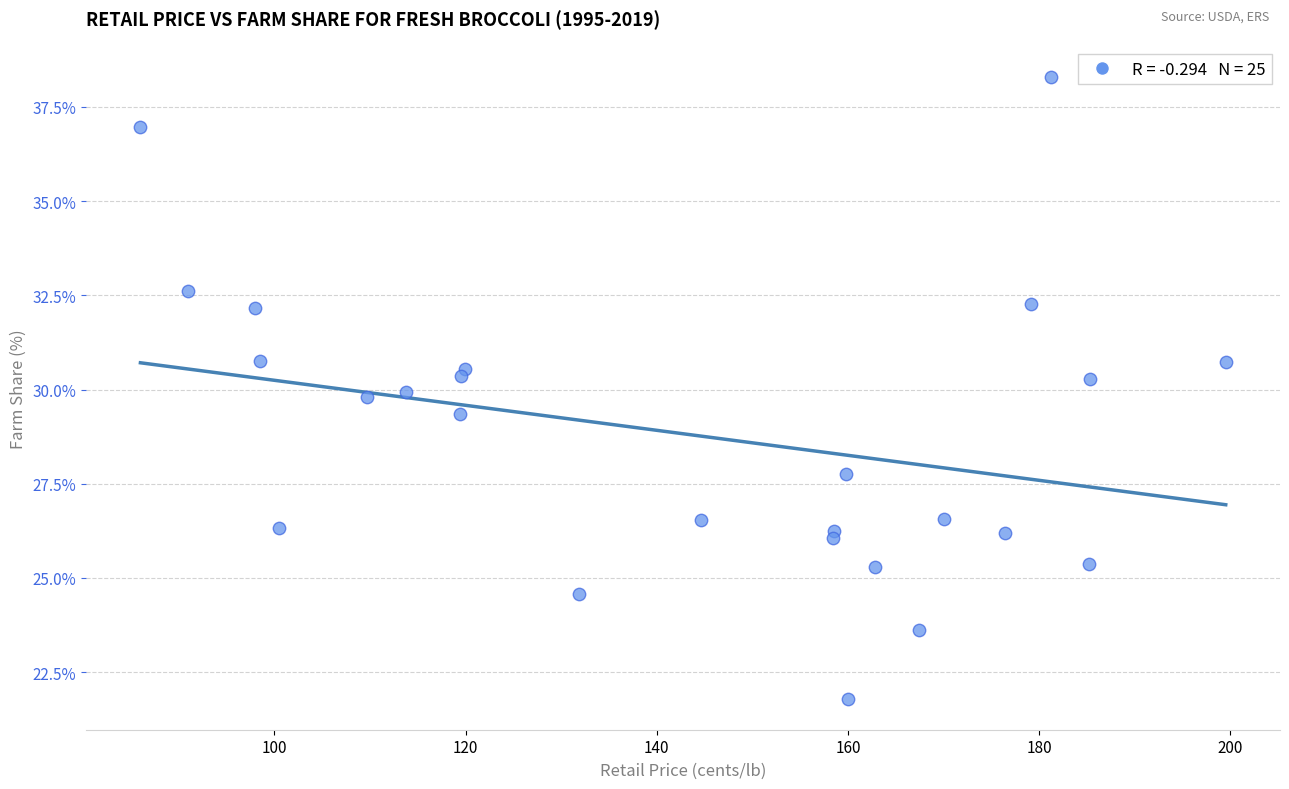

What is the range of X values (max minus min)?

113.5